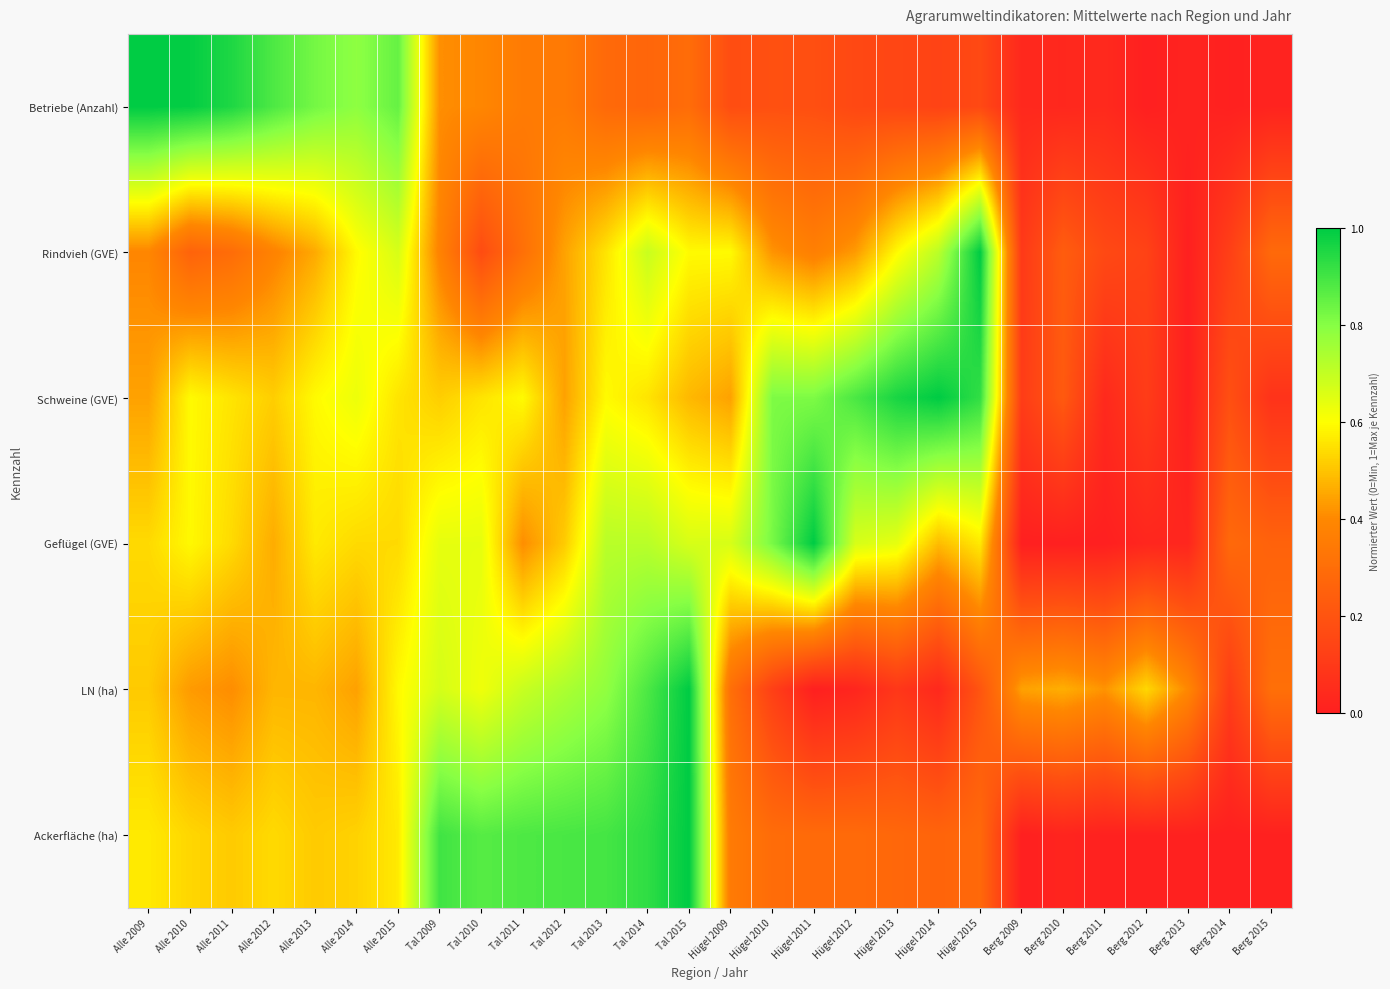

Reading left to right, what are all the values shown in this chart?

Betriebe (Anzahl): Alle 2009=1.0	Alle 2010=1.0	Alle 2011=1.0	Alle 2012=0.9	Alle 2013=0.8	Alle 2014=0.8	Alle 2015=0.8	Tal 2009=0.4	Tal 2010=0.4	Tal 2011=0.4	Tal 2012=0.3	Tal 2013=0.3	Tal 2014=0.3	Tal 2015=0.3	Hügel 2009=0.2	Hügel 2010=0.2	Hügel 2011=0.2	Hügel 2012=0.2	Hügel 2013=0.1	Hügel 2014=0.1	Hügel 2015=0.2	Berg 2009=0.0	Berg 2010=0.0	Berg 2011=0.0	Berg 2012=0.0	Berg 2013=0.0	Berg 2014=0.0	Berg 2015=0.0
Rindvieh (GVE): Alle 2009=0.4	Alle 2010=0.3	Alle 2011=0.3	Alle 2012=0.4	Alle 2013=0.5	Alle 2014=0.6	Alle 2015=0.7	Tal 2009=0.4	Tal 2010=0.2	Tal 2011=0.3	Tal 2012=0.4	Tal 2013=0.6	Tal 2014=0.7	Tal 2015=0.6	Hügel 2009=0.6	Hügel 2010=0.4	Hügel 2011=0.4	Hügel 2012=0.4	Hügel 2013=0.6	Hügel 2014=0.7	Hügel 2015=1.0	Berg 2009=0.1	Berg 2010=0.2	Berg 2011=0.2	Berg 2012=0.1	Berg 2013=0.0	Berg 2014=0.1	Berg 2015=0.3
Schweine (GVE): Alle 2009=0.4	Alle 2010=0.6	Alle 2011=0.6	Alle 2012=0.5	Alle 2013=0.6	Alle 2014=0.6	Alle 2015=0.6	Tal 2009=0.5	Tal 2010=0.6	Tal 2011=0.6	Tal 2012=0.4	Tal 2013=0.6	Tal 2014=0.6	Tal 2015=0.5	Hügel 2009=0.4	Hügel 2010=0.8	Hügel 2011=0.8	Hügel 2012=0.9	Hügel 2013=1.0	Hügel 2014=1.0	Hügel 2015=0.9	Berg 2009=0.1	Berg 2010=0.2	Berg 2011=0.0	Berg 2012=0.1	Berg 2013=0.0	Berg 2014=0.2	Berg 2015=0.1
Geflügel (GVE): Alle 2009=0.5	Alle 2010=0.6	Alle 2011=0.5	Alle 2012=0.5	Alle 2013=0.6	Alle 2014=0.5	Alle 2015=0.5	Tal 2009=0.6	Tal 2010=0.6	Tal 2011=0.4	Tal 2012=0.5	Tal 2013=0.7	Tal 2014=0.7	Tal 2015=0.7	Hügel 2009=0.7	Hügel 2010=0.8	Hügel 2011=1.0	Hügel 2012=0.7	Hügel 2013=0.6	Hügel 2014=0.5	Hügel 2015=0.6	Berg 2009=0.0	Berg 2010=0.0	Berg 2011=0.0	Berg 2012=0.0	Berg 2013=0.0	Berg 2014=0.3	Berg 2015=0.3
LN (ha): Alle 2009=0.5	Alle 2010=0.4	Alle 2011=0.4	Alle 2012=0.5	Alle 2013=0.5	Alle 2014=0.4	Alle 2015=0.6	Tal 2009=0.7	Tal 2010=0.6	Tal 2011=0.7	Tal 2012=0.7	Tal 2013=0.8	Tal 2014=0.9	Tal 2015=1.0	Hügel 2009=0.3	Hügel 2010=0.1	Hügel 2011=0.0	Hügel 2012=0.0	Hügel 2013=0.1	Hügel 2014=0.0	Hügel 2015=0.2	Berg 2009=0.4	Berg 2010=0.5	Berg 2011=0.4	Berg 2012=0.5	Berg 2013=0.4	Berg 2014=0.1	Berg 2015=0.3
Ackerfläche (ha): Alle 2009=0.6	Alle 2010=0.5	Alle 2011=0.5	Alle 2012=0.5	Alle 2013=0.5	Alle 2014=0.5	Alle 2015=0.6	Tal 2009=0.9	Tal 2010=0.9	Tal 2011=0.9	Tal 2012=0.9	Tal 2013=0.9	Tal 2014=0.9	Tal 2015=1.0	Hügel 2009=0.4	Hügel 2010=0.3	Hügel 2011=0.3	Hügel 2012=0.3	Hügel 2013=0.3	Hügel 2014=0.3	Hügel 2015=0.3	Berg 2009=0.0	Berg 2010=0.0	Berg 2011=0.0	Berg 2012=0.0	Berg 2013=0.0	Berg 2014=0.0	Berg 2015=0.0